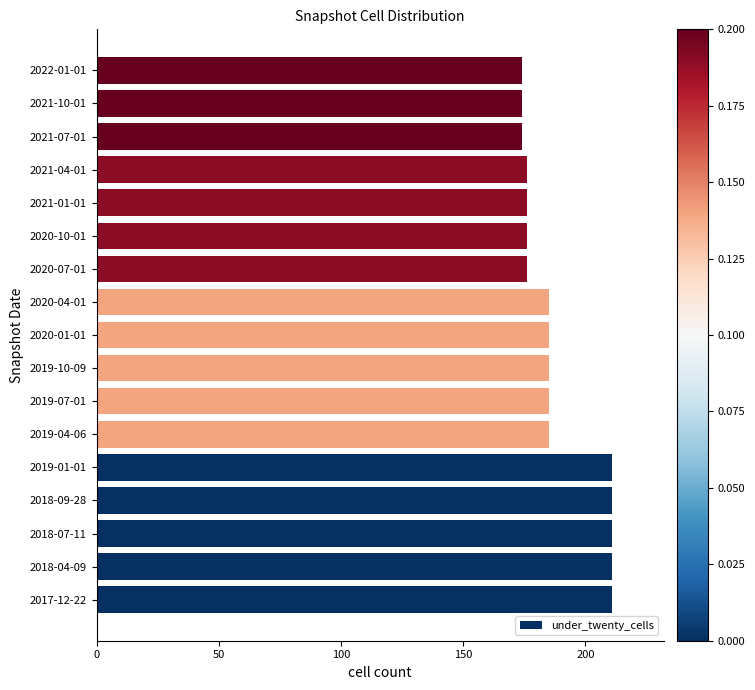

What is the difference between the second highest and second lowest values?

37